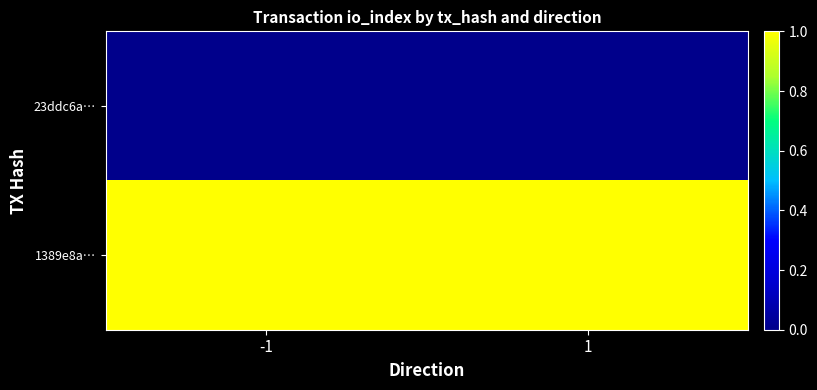

What is the total value across all series at 1?

1